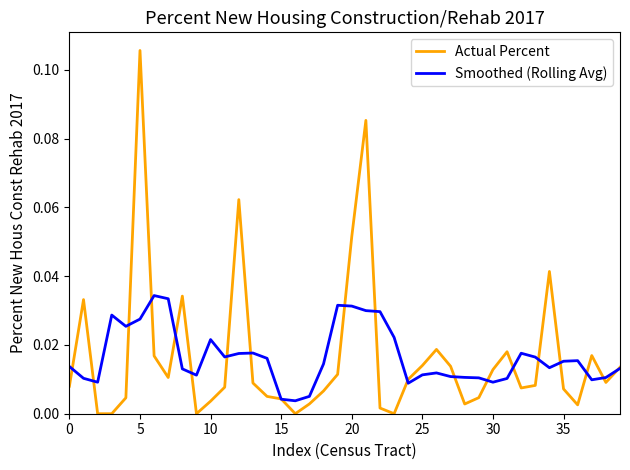

True or false: Smoothed (Rolling Avg) has more than 2 interior local peaks.

True